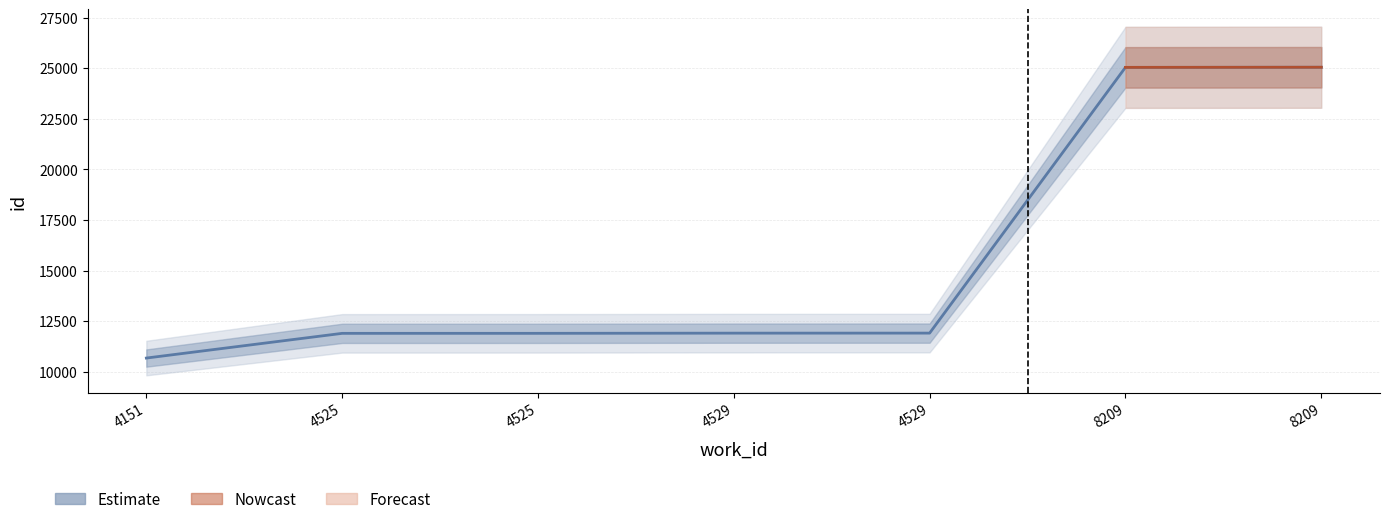

Read the value at 4529.

11908